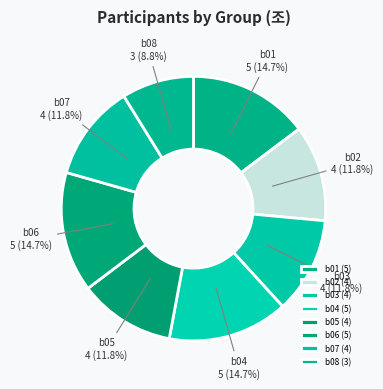

To the nearest percent, what portion does b05 represent?

12%